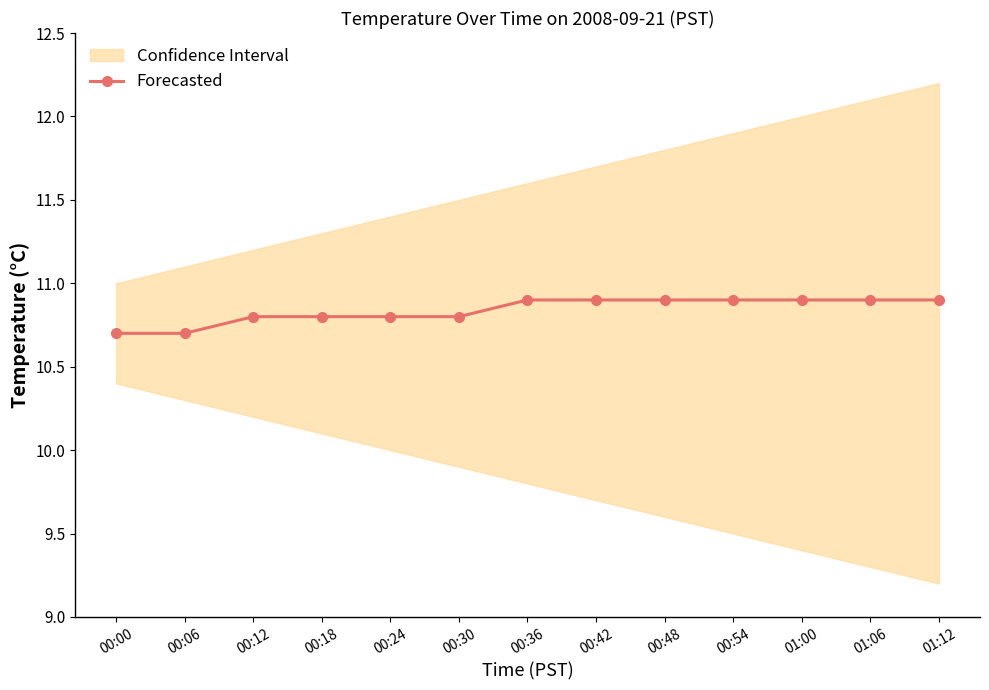

Reading left to right, list all the values displayed in this chart.

10.7	10.7	10.8	10.8	10.8	10.8	10.9	10.9	10.9	10.9	10.9	10.9	10.9